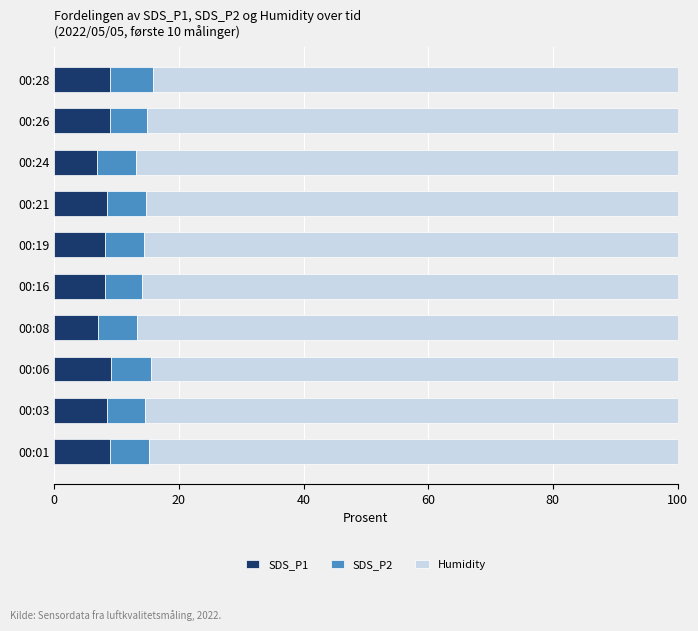

How many series are shown in this chart?

3